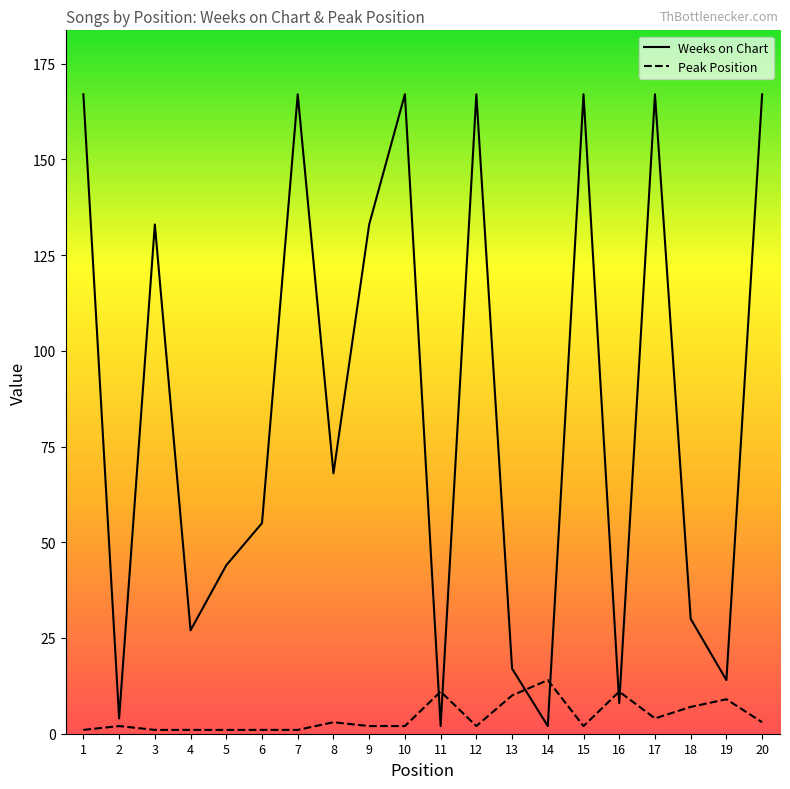

True or false: Weeks on Chart has a value of 133 at 9.

True